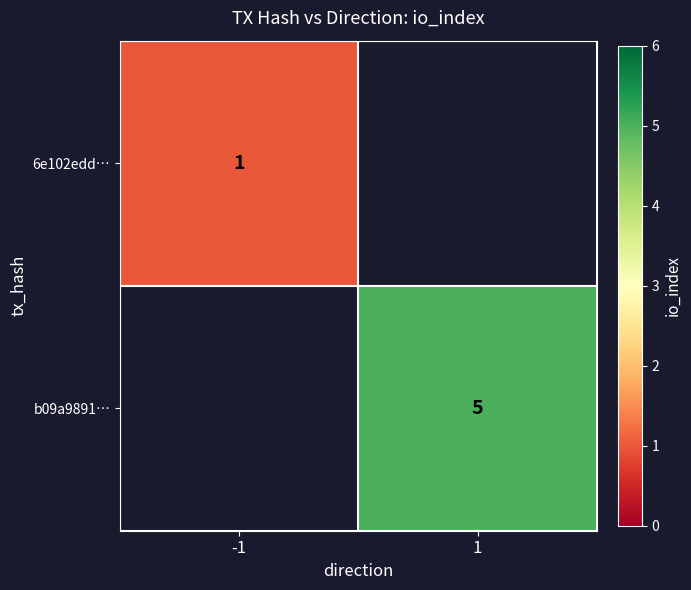

At which label does 6e102edd… reach its peak?

-1